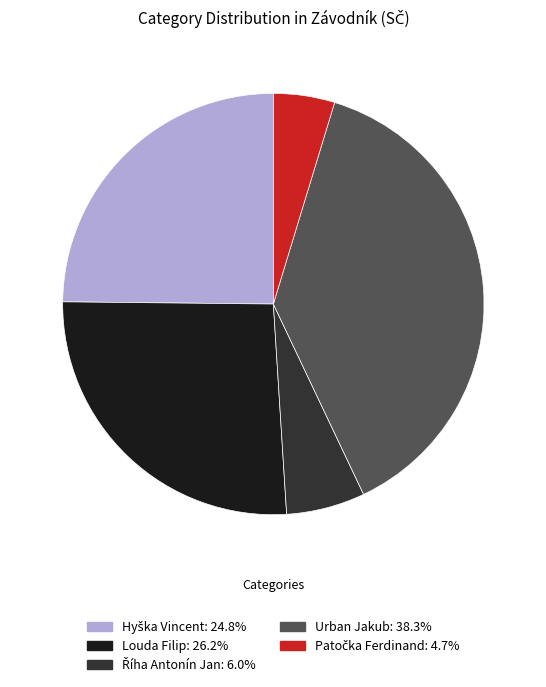

The Louda Filip slice represents 26% of the pie. True or false?

True